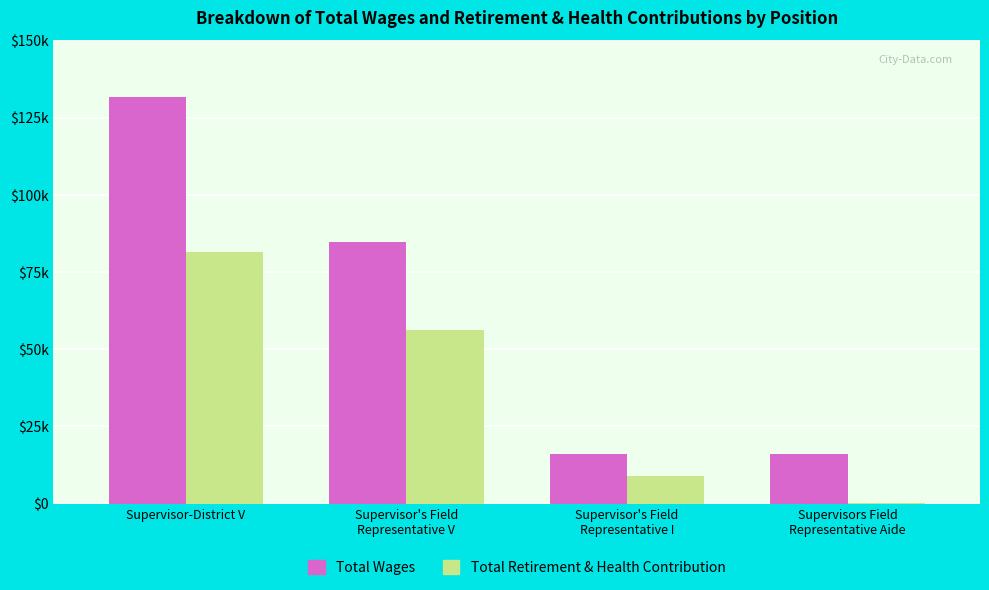

What are all the series names shown in the legend?

Total Wages, Total Retirement & Health Contribution